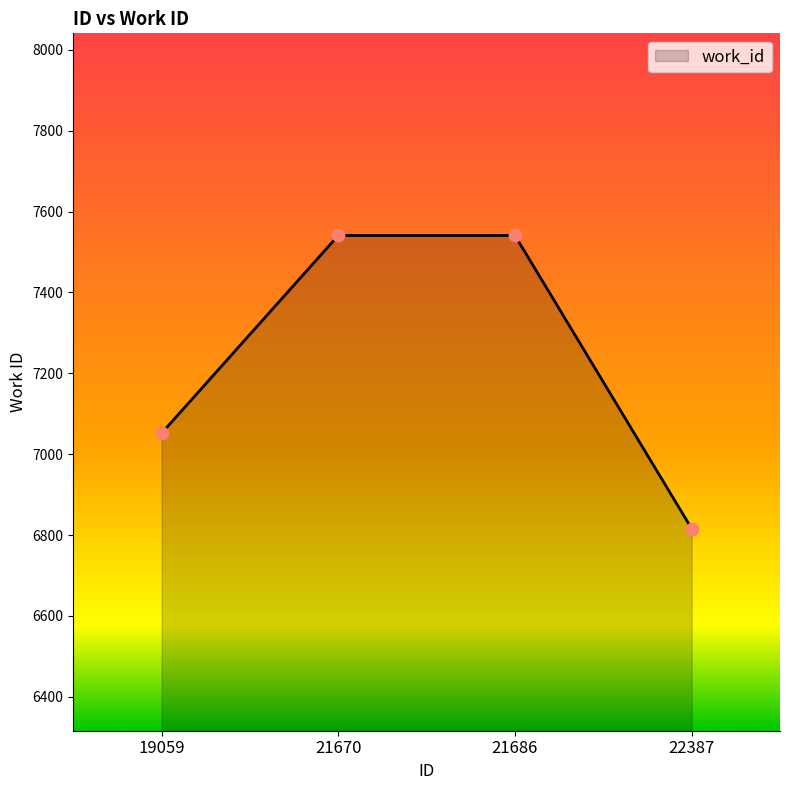

Which has a higher value, 22387 or 21670?

21670